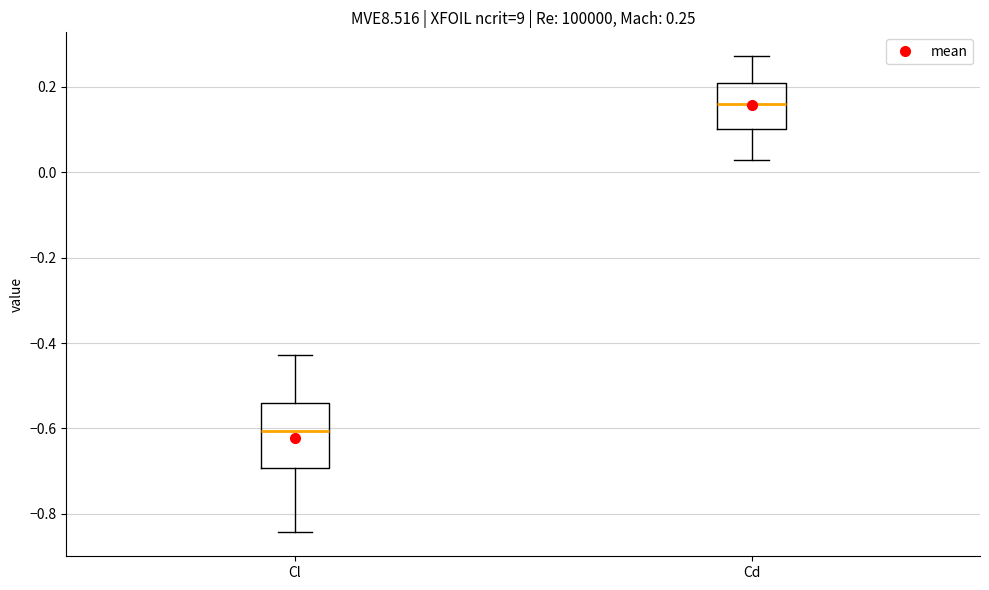

Which box has the lowest median line?

Cl